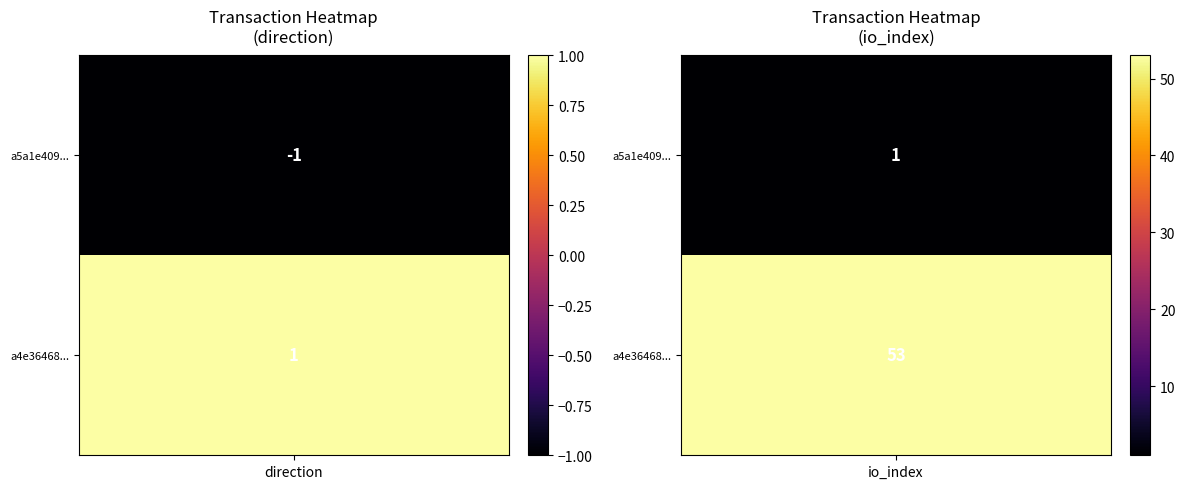

Which series changed the most between -1 and 1?

a4e36468dbd637a200a765e6a9d89c2730b1121